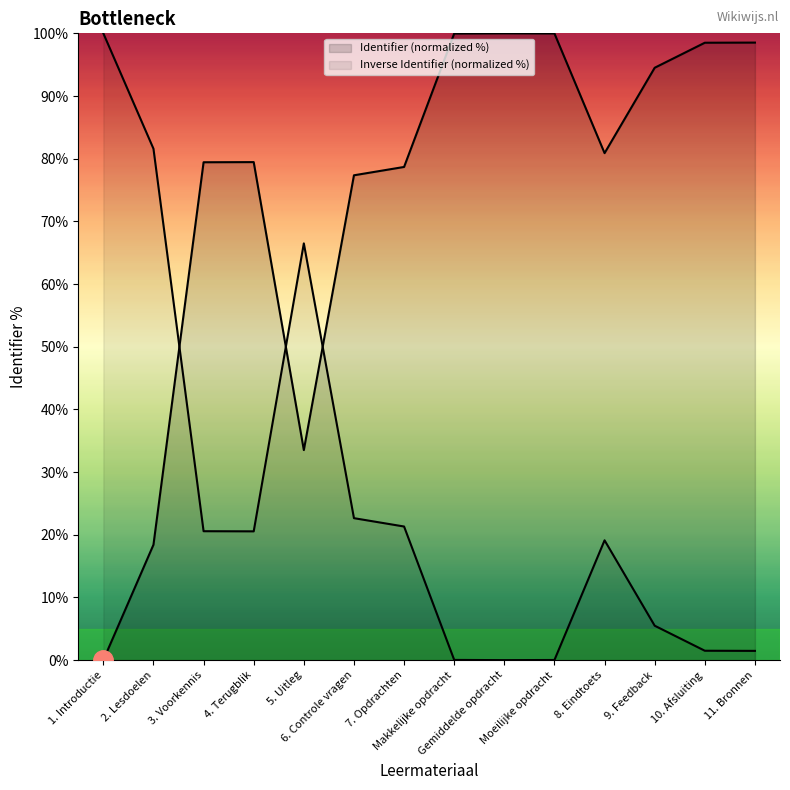

Reading right to left, transcribe all the data shown in this chart.

98.5	98.5	94.5	80.9	100.0	100.0	100.0	78.7	77.4	33.5	79.5	79.4	18.4	0.0